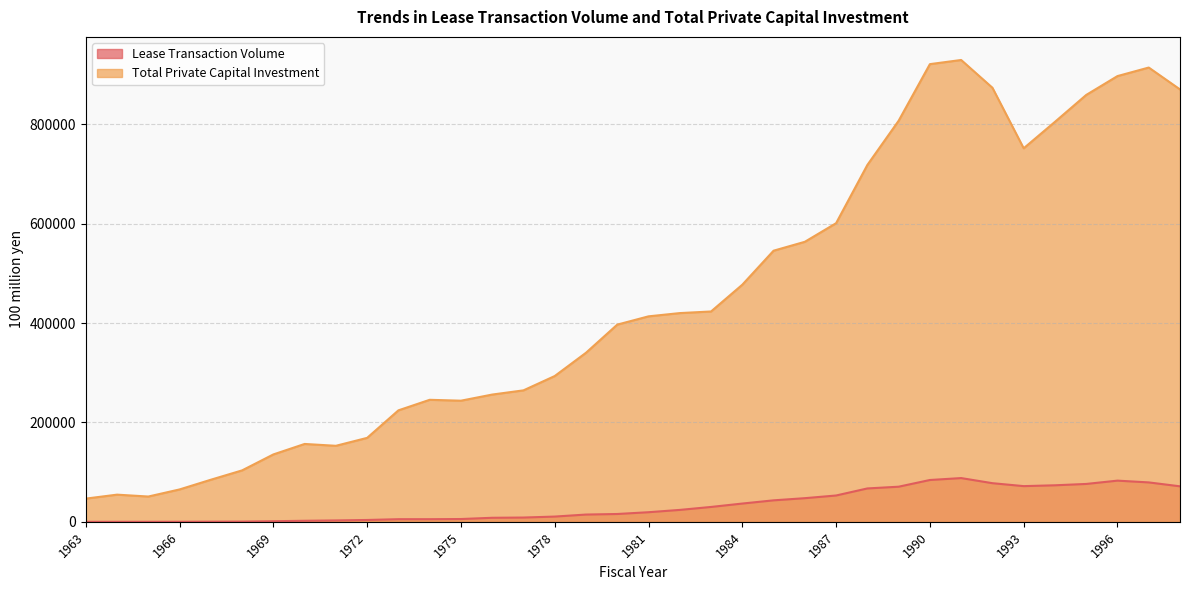

Reading left to right, list all the values displayed in this chart.

Lease Transaction Volume: 1963=7	1964=40	1965=67	1966=109	1967=290	1968=450	1969=1200	1970=2106	1971=2793	1972=3721	1973=5279	1974=5290	1975=5621	1976=8127	1977=8604	1978=10566	1979=14611	1980=15744	1981=19327	1982=23966	1983=29927	1984=36758	1985=43225	1986=47575	1987=52967	1988=67170	1989=70649	1990=84152	1991=88016	1992=77742	1993=71825	1994=73497	1995=76214	1996=82867	1997=79304	1998=71445
Total Private Capital Investment: 1963=46702	1964=54670	1965=50883	1966=65160	1967=84691	1968=103499	1969=135607	1970=156685	1971=152967	1972=168937	1973=224299	1974=245518	1975=243739	1976=256077	1977=264534	1978=293354	1979=340188	1980=396807	1981=413464	1982=420013	1983=423263	1984=477141	1985=545560	1986=563462	1987=600936	1988=718103	1989=807038	1990=920967	1991=929323	1992=873450	1993=751634	1994=804845	1995=858975	1996=896926	1997=914111	1998=870087